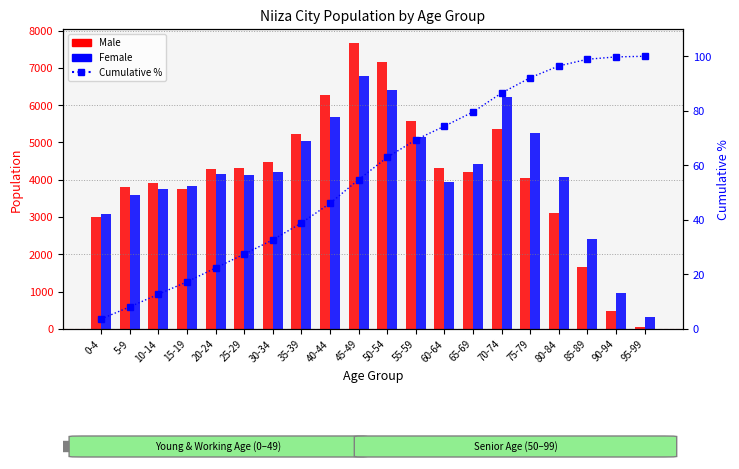

Which category has the highest value in the Female series?

45-49